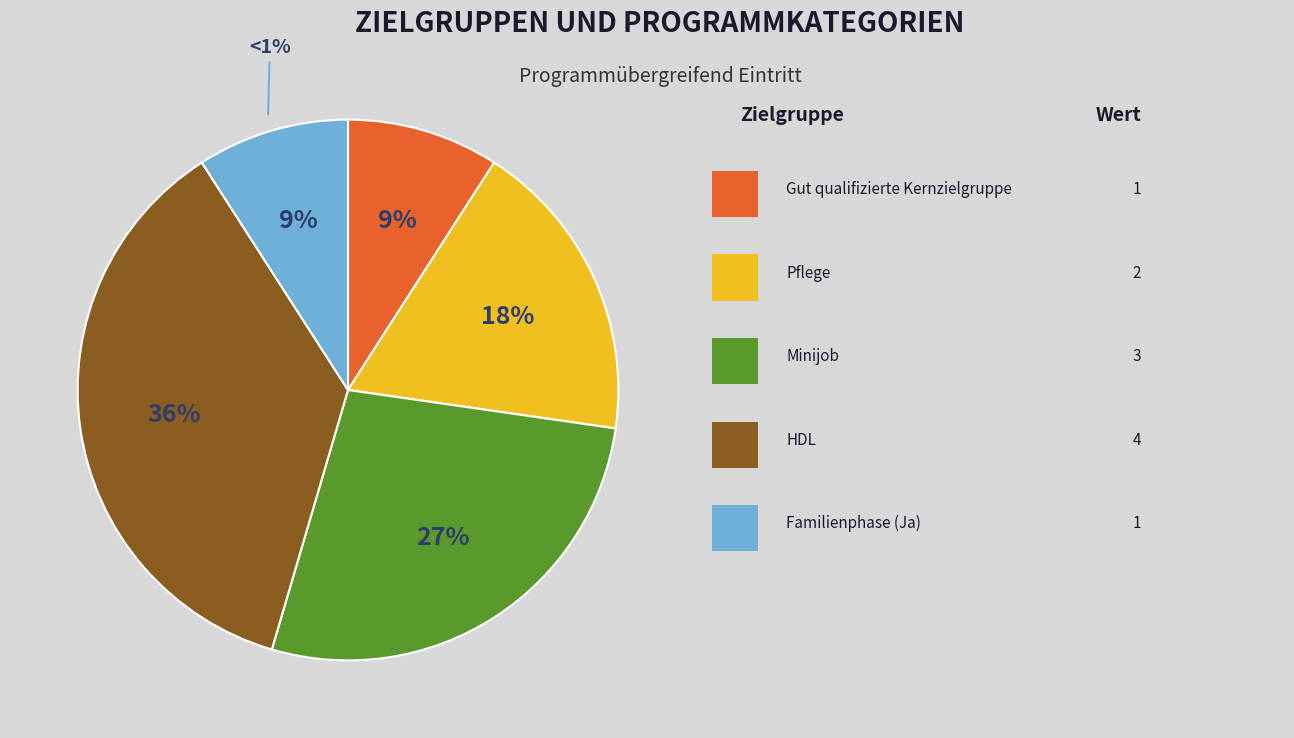

Is Elternzeit the majority of the pie?

No